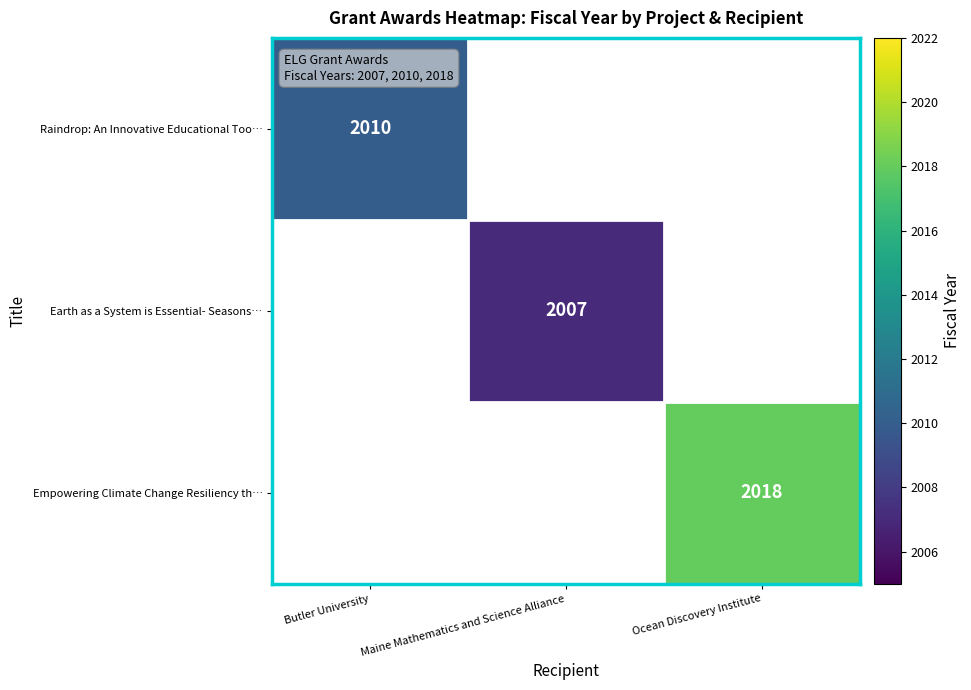

True or false: Empowering Climate Change Resiliency th… has a value of 2018 at Ocean Discovery Institute.

True